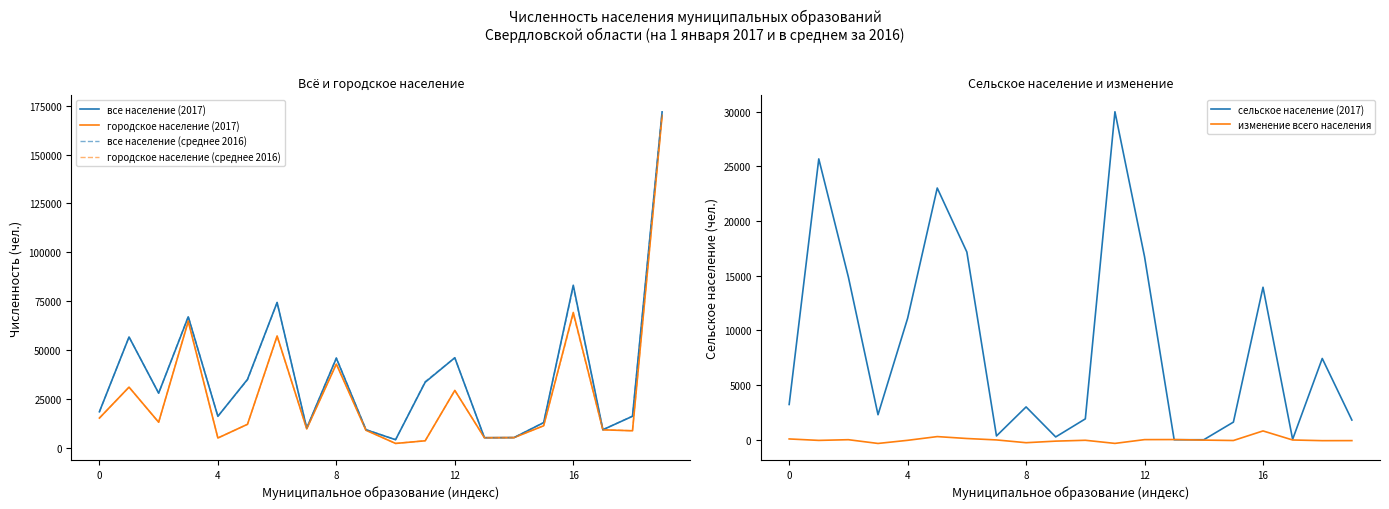

List the series in order of their peak value, highest first.

все население (среднее 2016), все население (2017), городское население (среднее 2016), городское население (2017), сельское население (2017), изменение всего населения